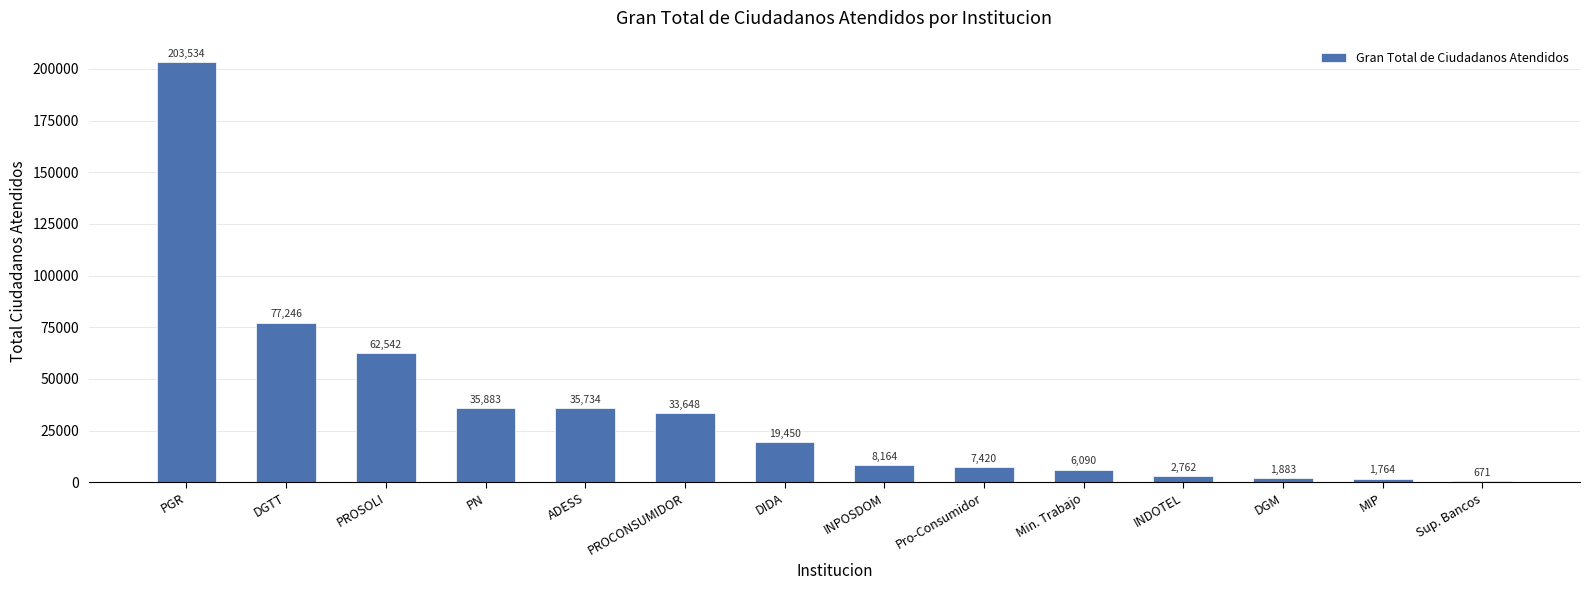

Which label corresponds to the largest value in the chart?

PGR